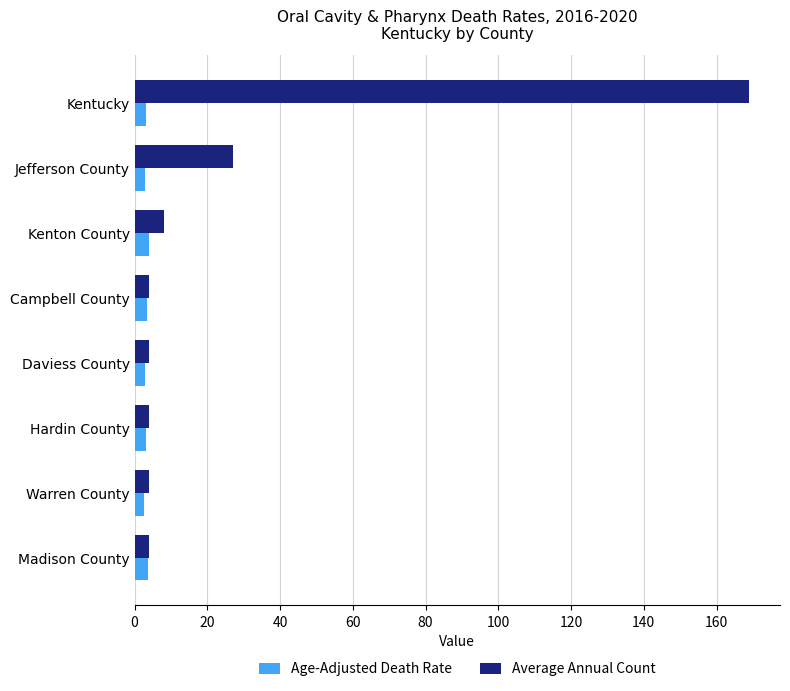

Which series has the widest spread of values?

Average Annual Count